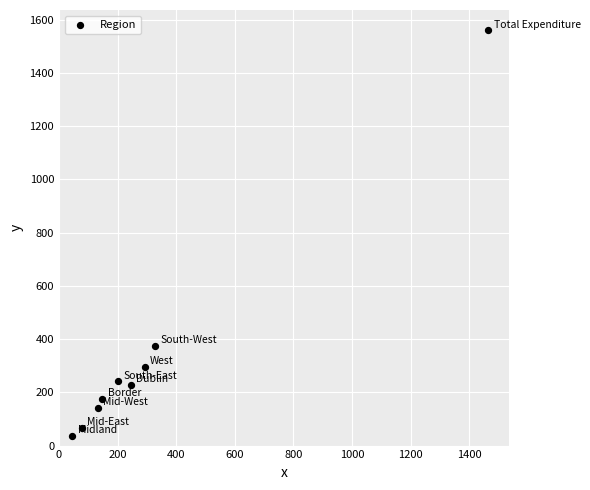

What Y value in the scatter plot is closest to 798?

374.6